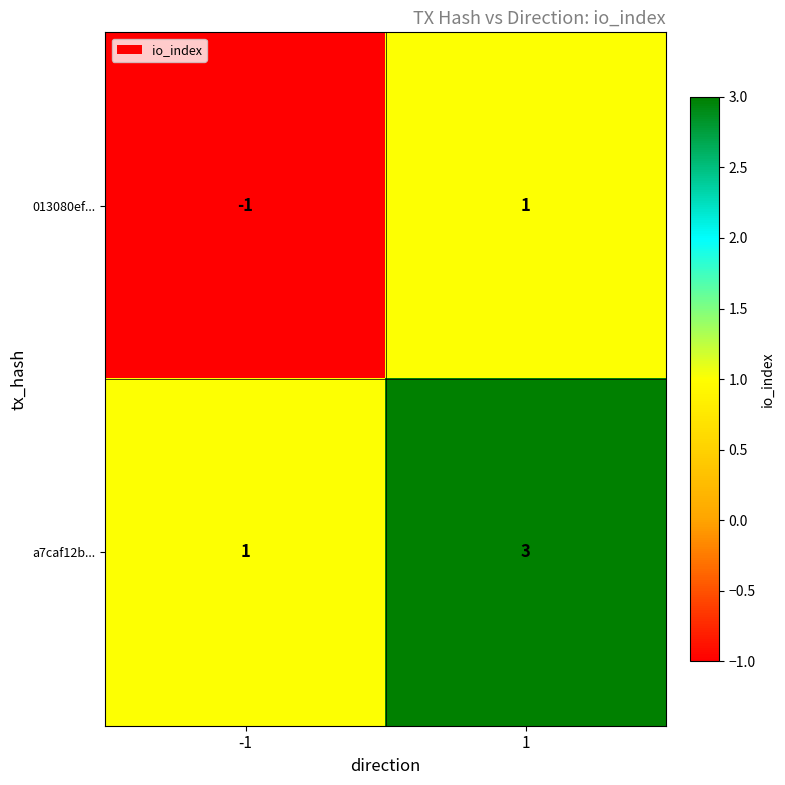

What is the spread (max minus min) of values at -1?

2